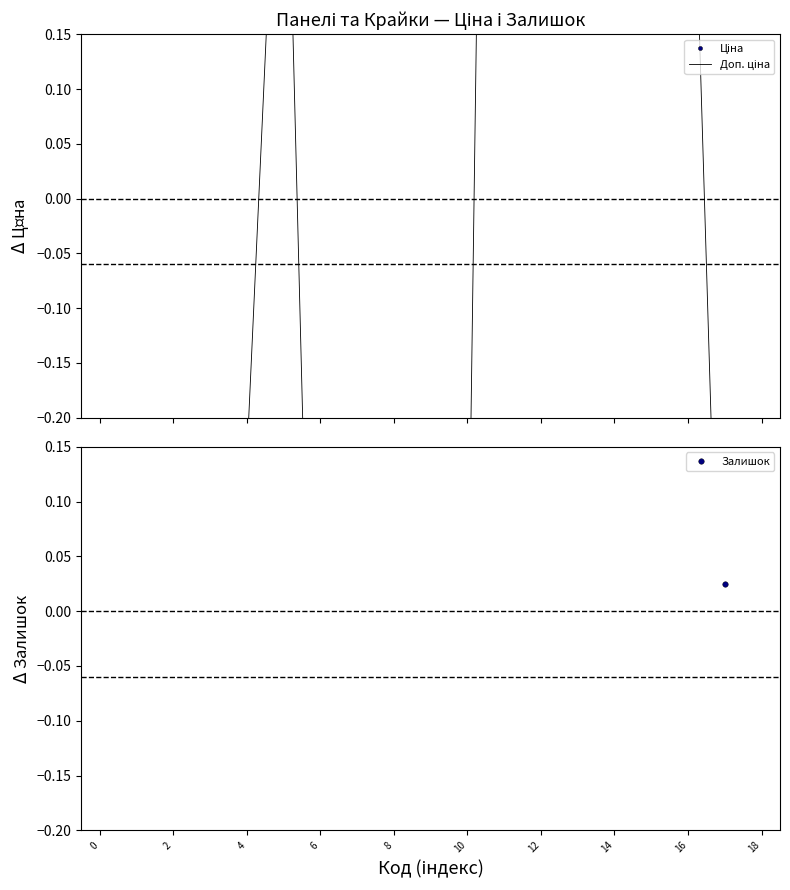

How many interior local peaks does the Доп. ціна series have?

2